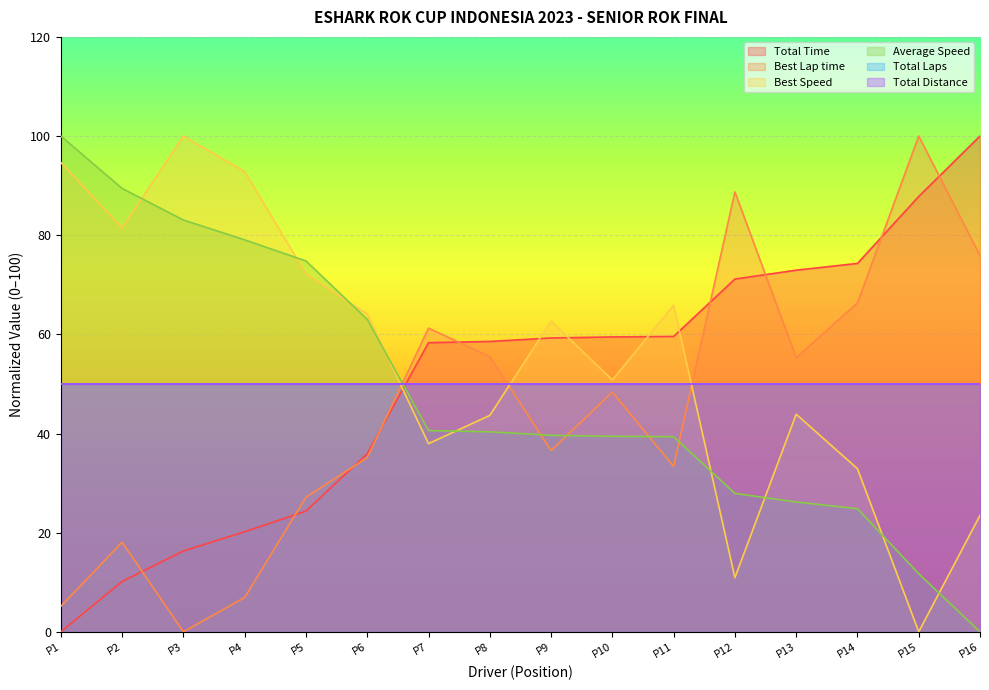

The Total Time series shows 59.6 at P11. True or false?

True